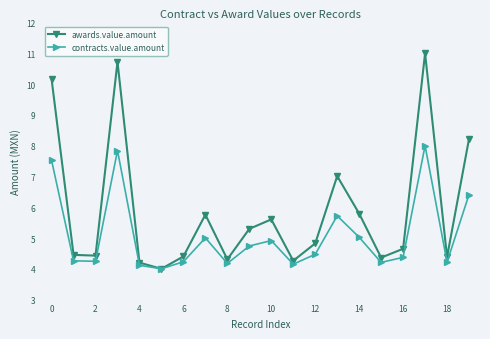

What is the value of the awards.value.amount point at the 14th from the left?

7.0